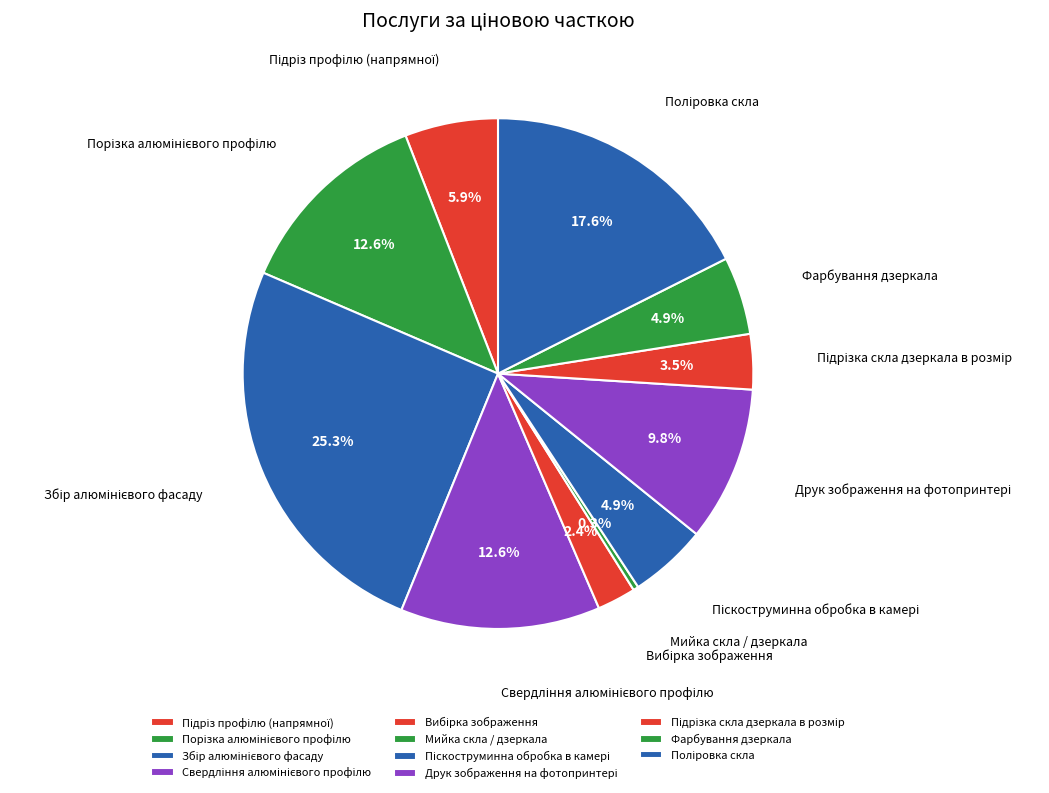

Which category has the smallest portion of the pie?

Мийка скла / дзеркала